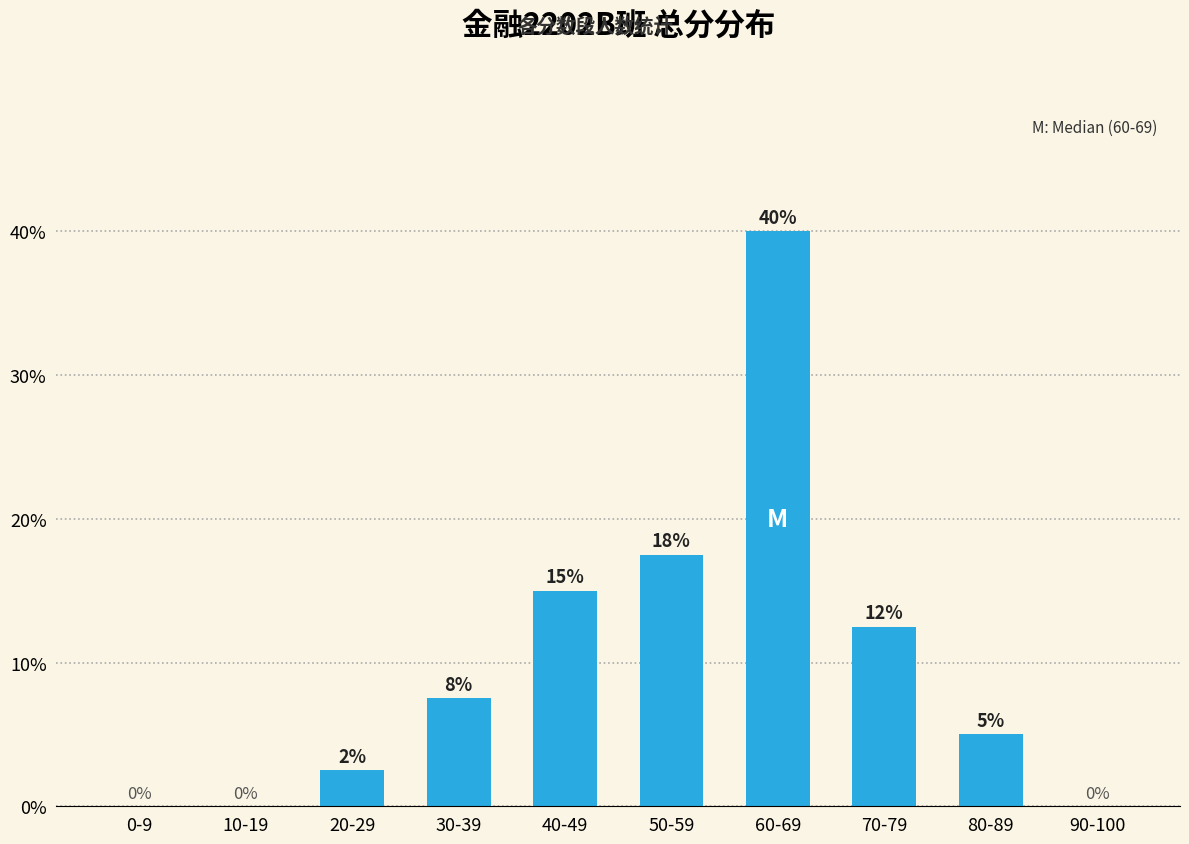

What is the maximum value shown in the chart?

40.0